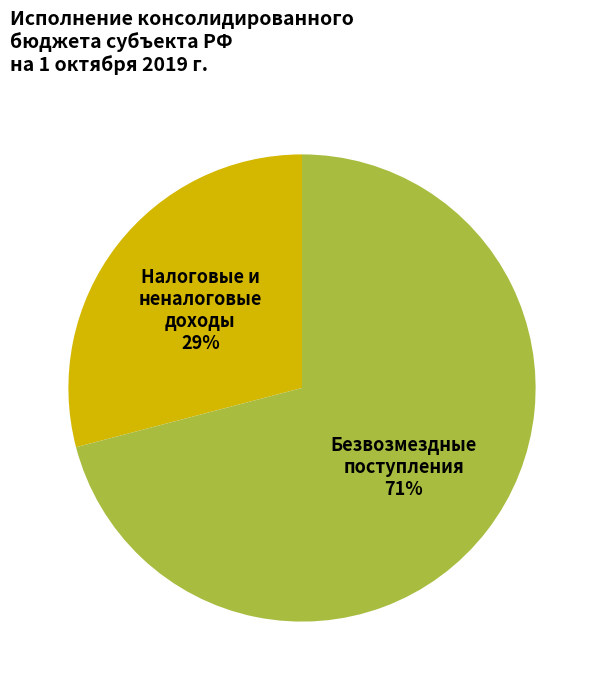

To the nearest percent, what is the average slice percentage?

50%